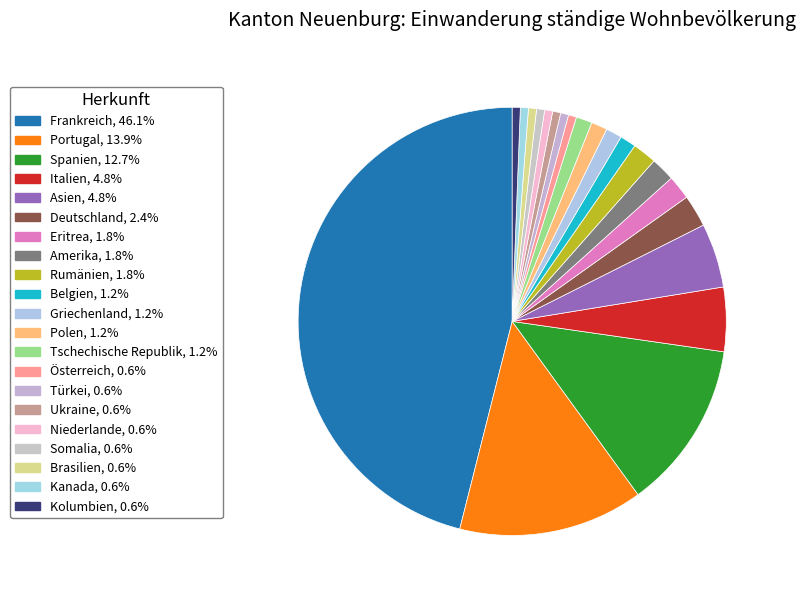

Does Amerika account for over 50% of the chart?

No